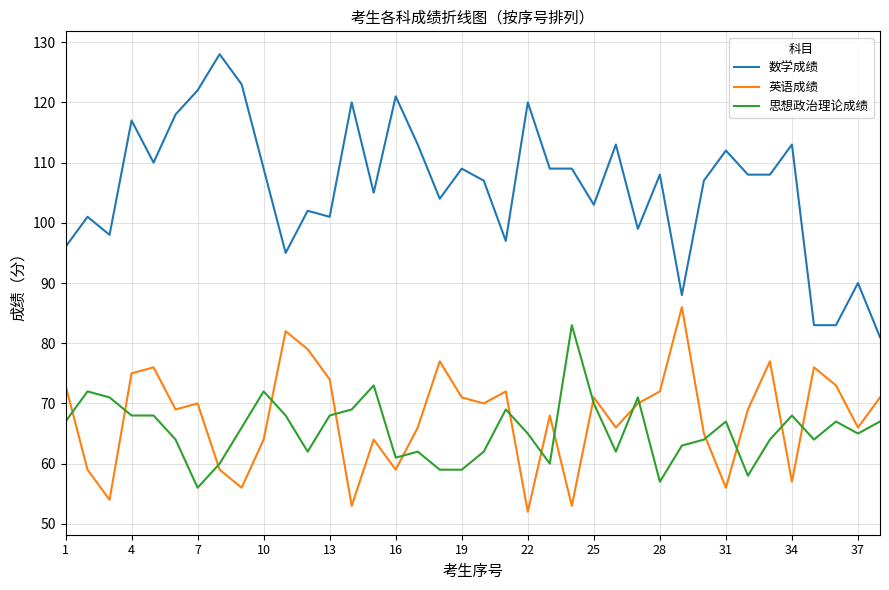

True or false: 数学成绩 and 英语成绩 cross at least once.

False